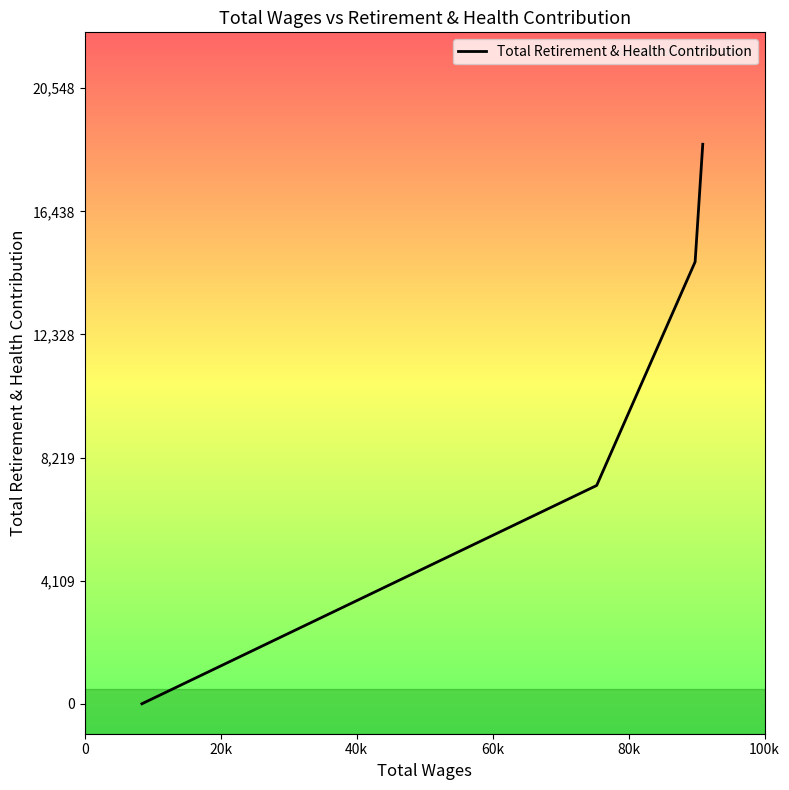

What is the maximum value shown in the chart?

18680